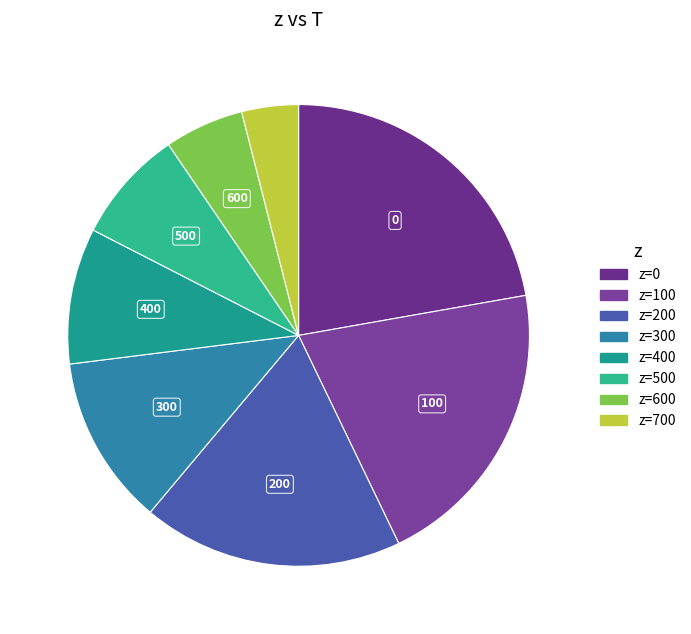

Count the number of slices in the pie.

8